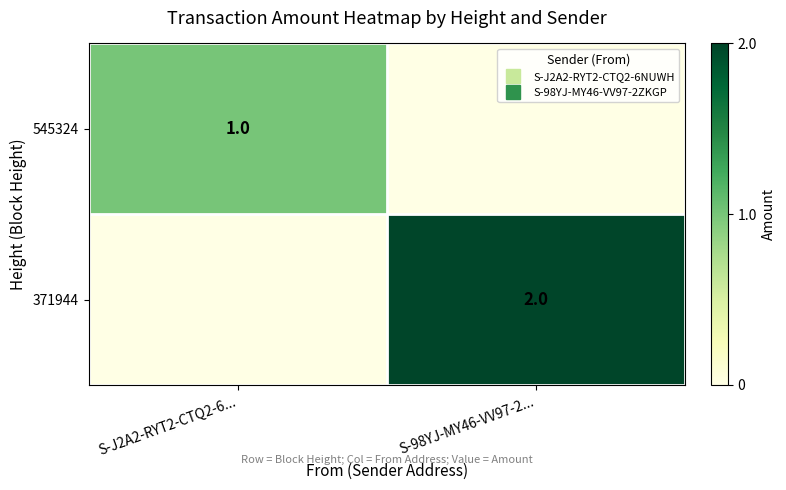

Read the 371944 value at S-98YJ-MY46-VV97-2....

2